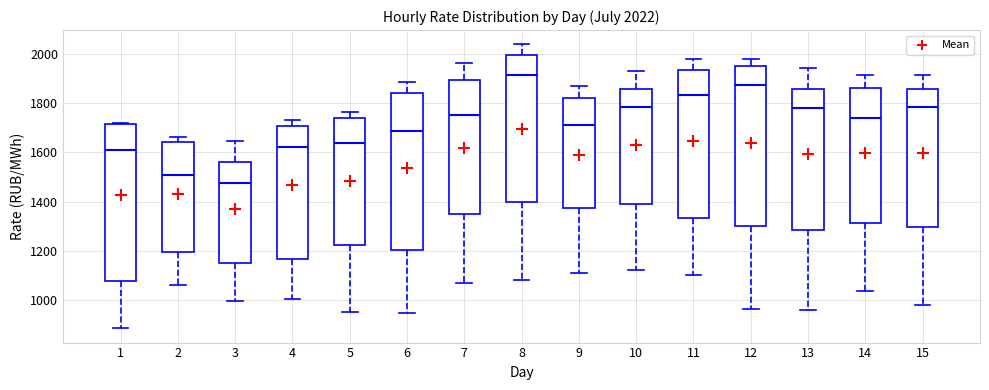

Which box's median line is the highest?

8